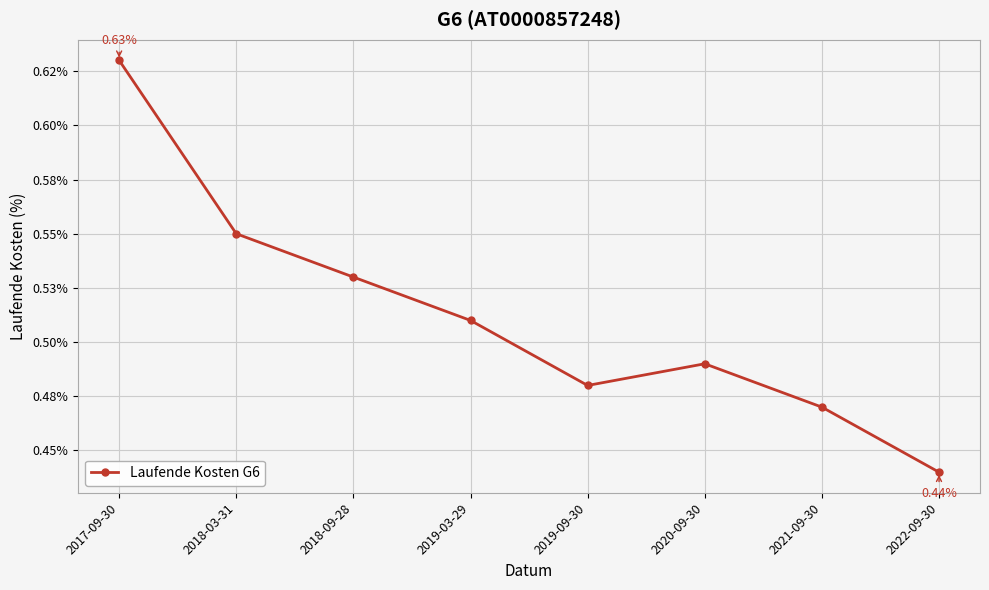

At which category does the chart reach its peak across all series?

2017-09-30